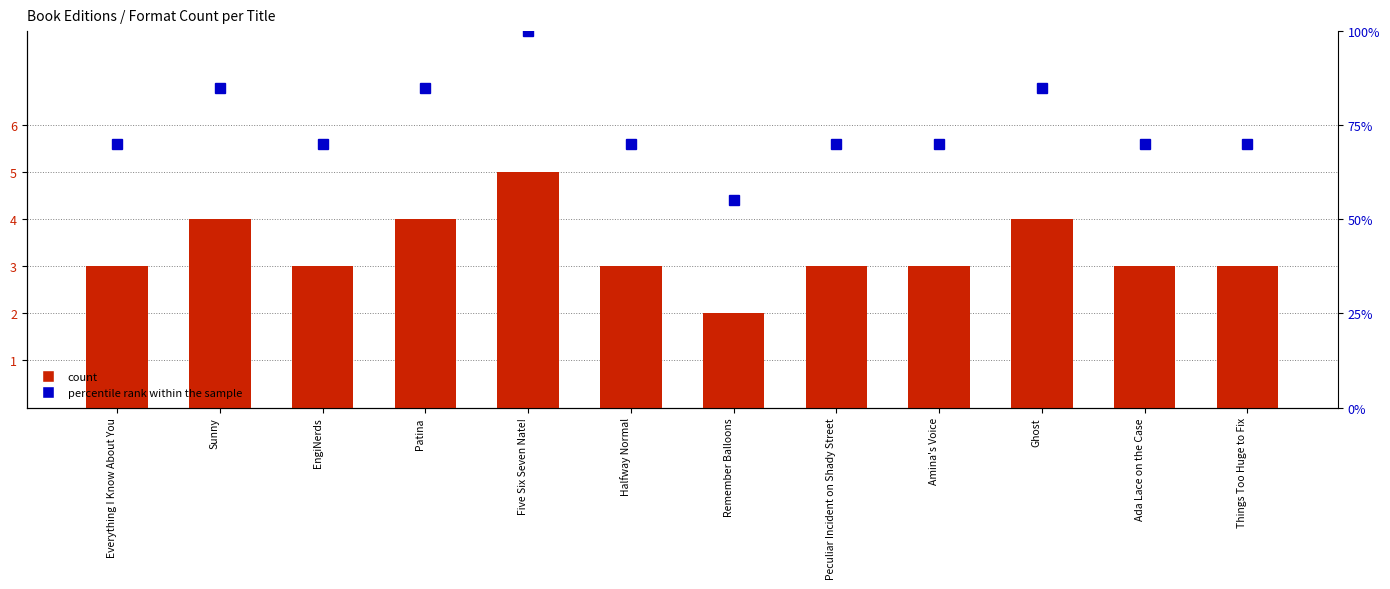

Rank the categories by count value from lowest to highest.

Remember Balloons, Everything I Know About You, EngiNerds, Halfway Normal, Peculiar Incident on Shady Street, Amina's Voice, Ada Lace on the Case, Things Too Huge to Fix, Sunny, Patina, Ghost, Five Six Seven Nate!